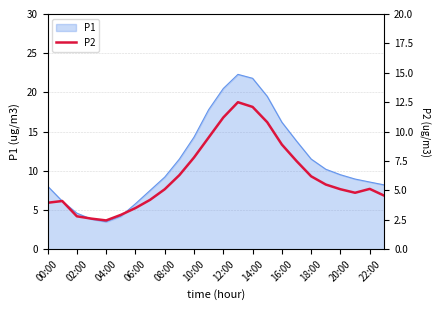

Is it true that P1 equals 15.2 at 20:00?

False